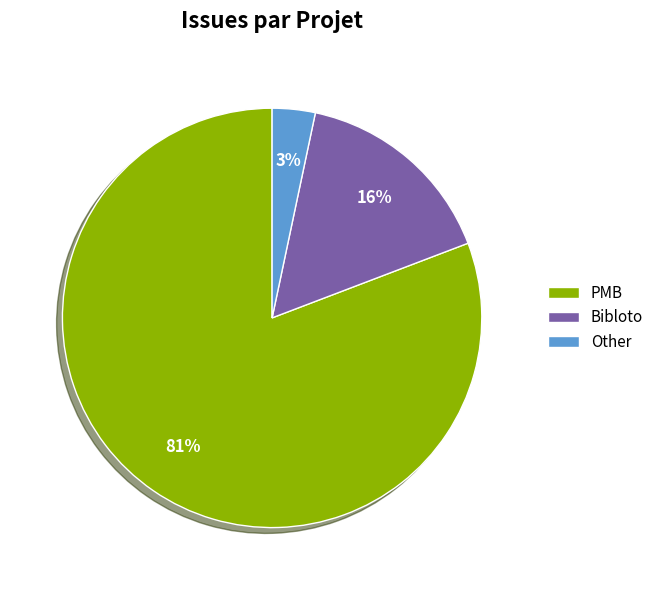

To the nearest percent, what portion does PMB represent?

81%